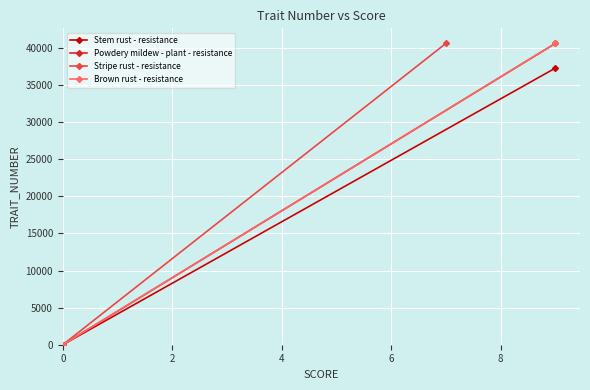

True or false: Stripe rust - resistance has a value of 0 at 0.

True